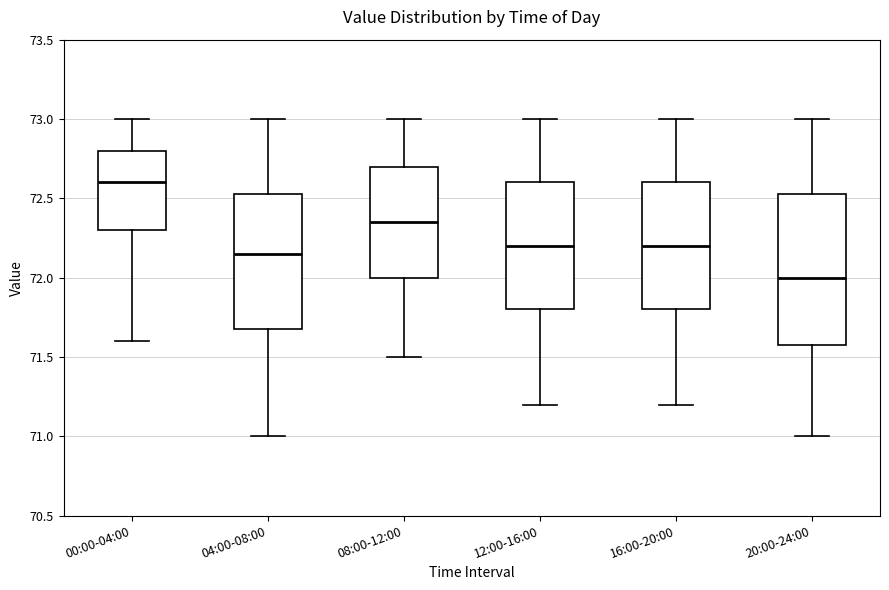

Reading left to right, read every box against the y-axis: the position of its median line, the range the box covers, and the ends of its whiskers. The values are not printed on the chart, so give them approximately, as read against the axis.

00:00-04:00: median 72.60, box 72.30 to 72.80, whiskers 71.60 to 73.00
04:00-08:00: median 72.15, box 71.70 to 72.55, whiskers 71.00 to 73.00
08:00-12:00: median 72.35, box 72.00 to 72.70, whiskers 71.50 to 73.00
12:00-16:00: median 72.20, box 71.80 to 72.60, whiskers 71.20 to 73.00
16:00-20:00: median 72.20, box 71.80 to 72.60, whiskers 71.20 to 73.00
20:00-24:00: median 72.00, box 71.60 to 72.55, whiskers 71.00 to 73.00